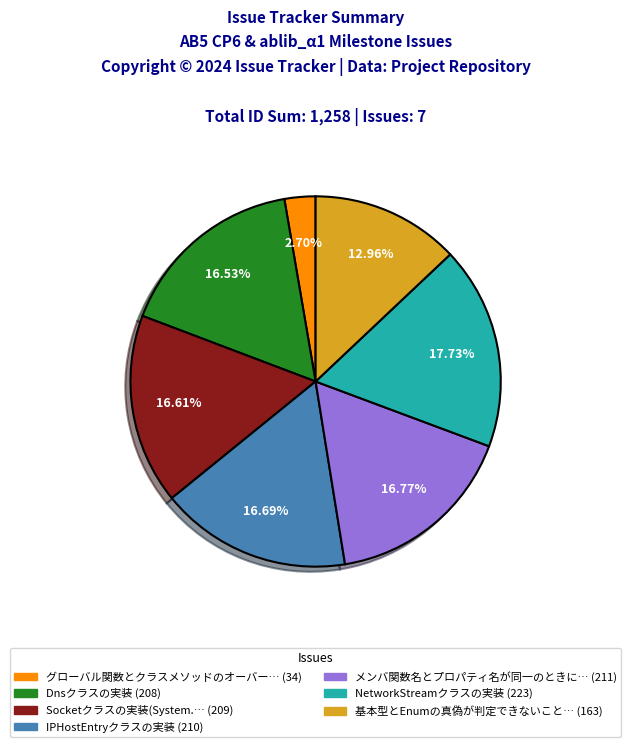

Is there any slice that represents more than half of the pie?

No